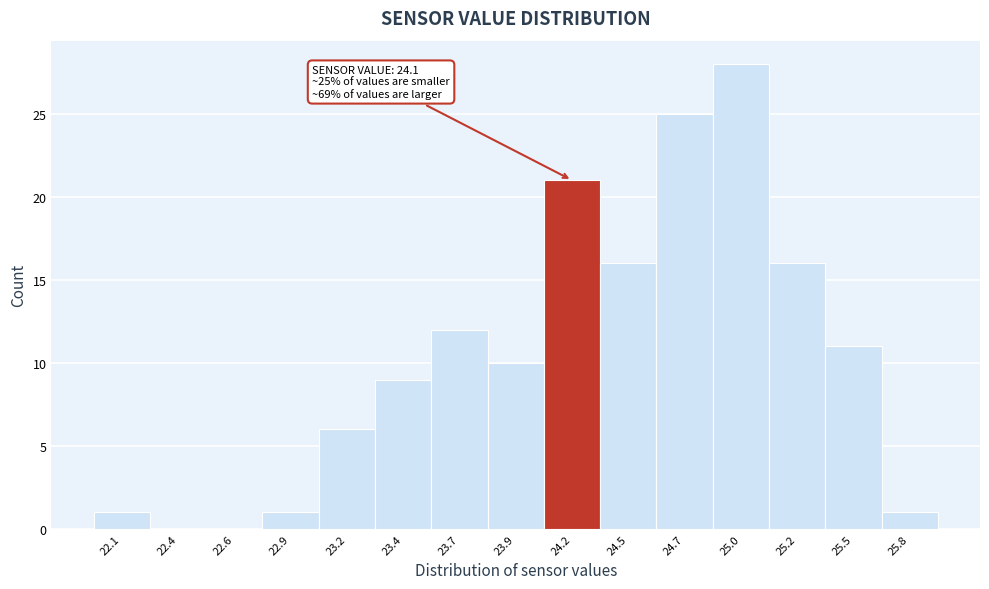

Reading left to right, list all the values displayed in this chart.

22.1=1	22.4=0	22.6=0	22.9=1	23.2=6	23.4=9	23.7=12	23.9=10	24.2=21	24.5=16	24.7=25	25.0=28	25.2=16	25.5=11	25.8=1